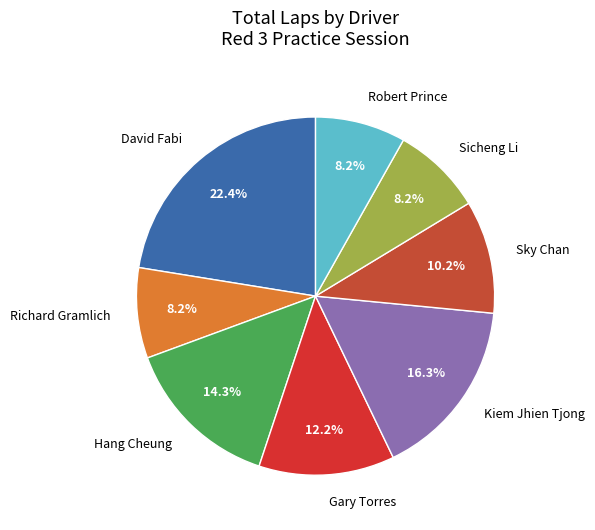

How many slices are in this pie chart?

8